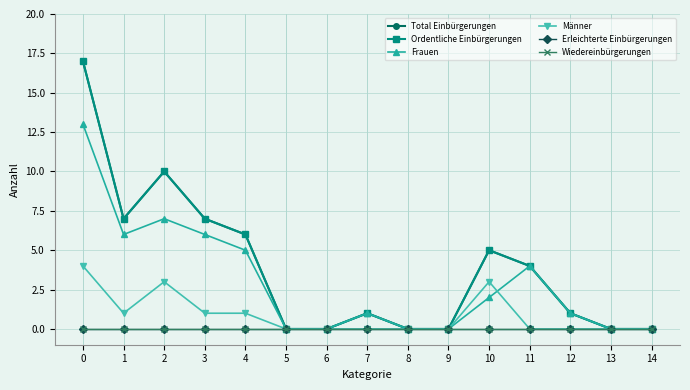

Which series has the largest total across all categories?

Total Einbürgerungen